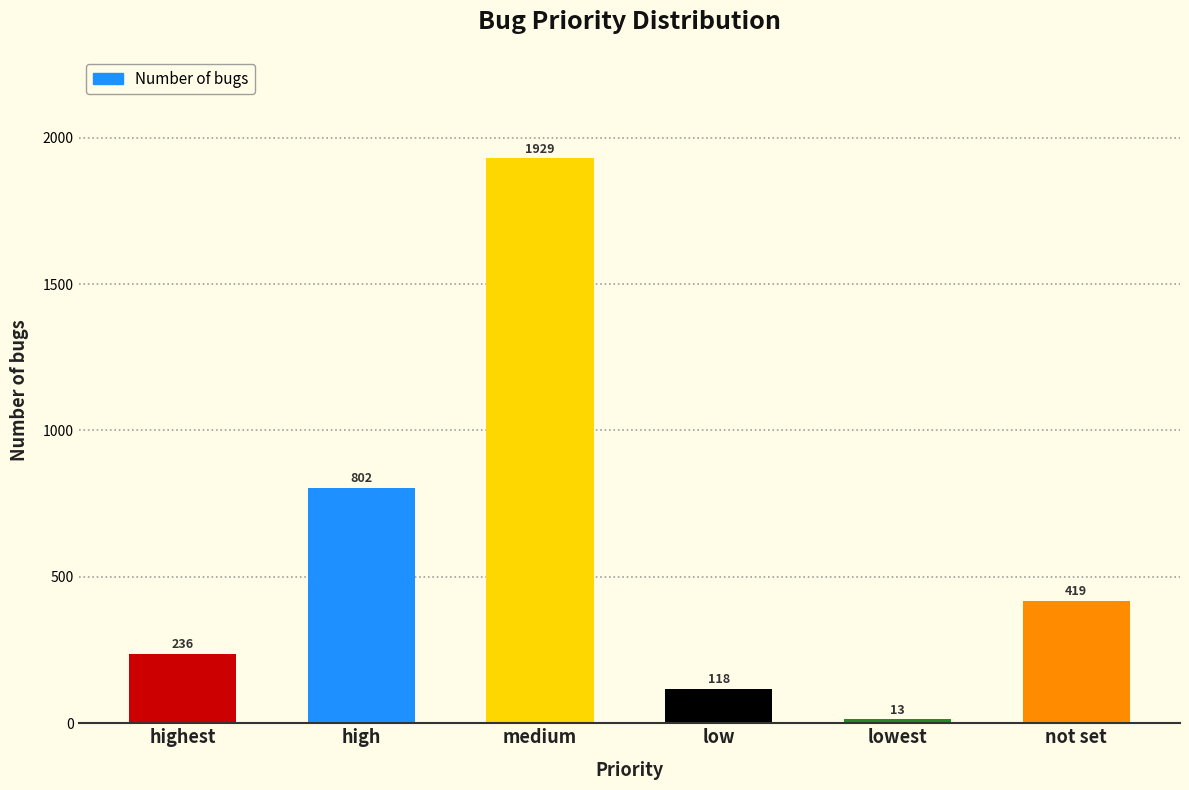

What is the ratio of the value at high to the value at low?

6.8